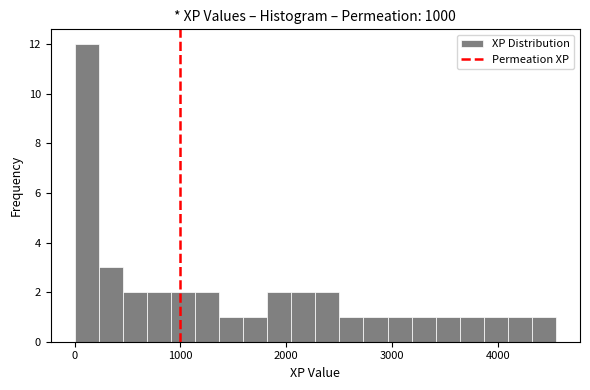

Around what value on the x-axis is the tallest bar? Give the approximate position of its centre, as read against the axis.

100